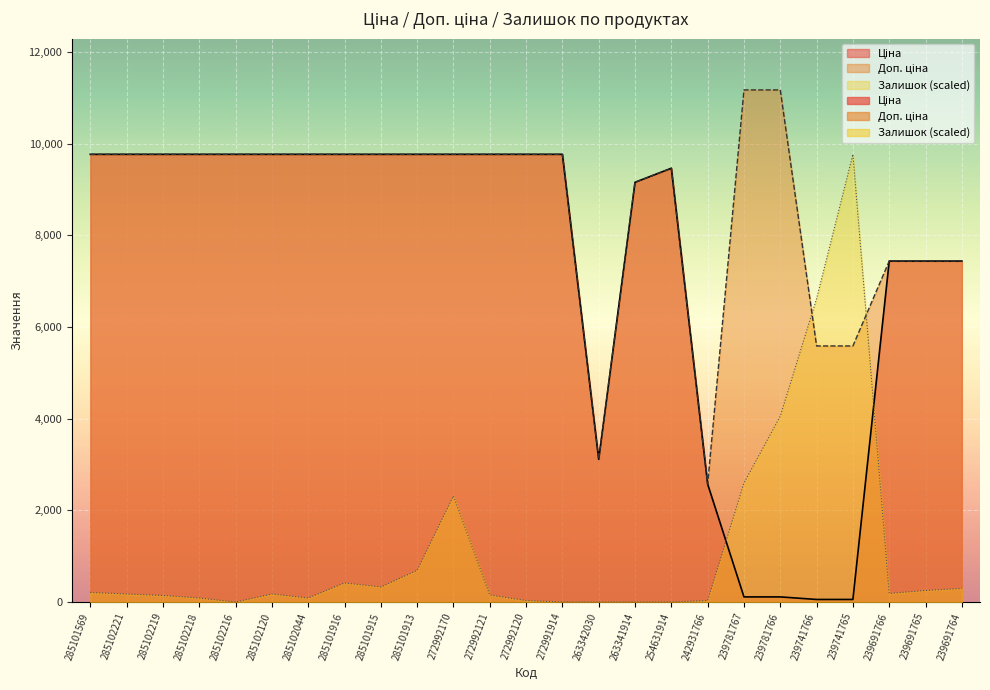

How many data points in Ціна are above 9764?

14